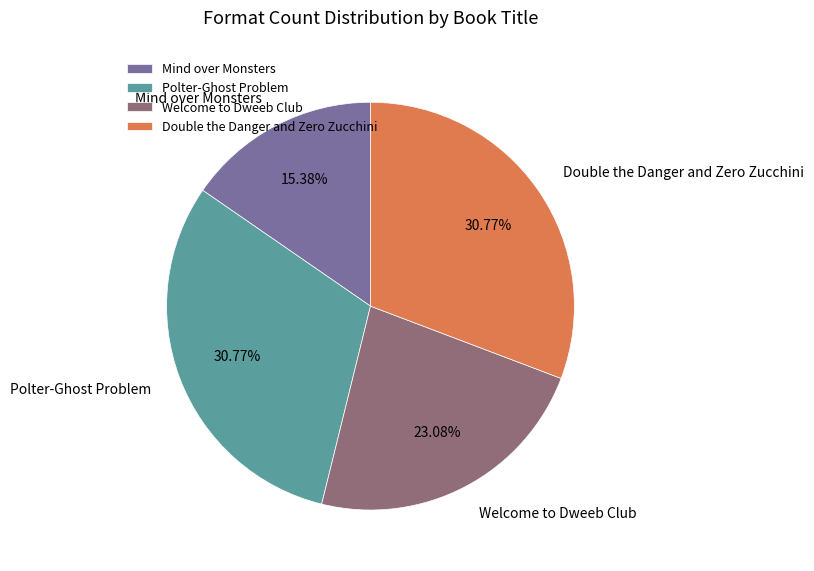

Is there a majority slice in this chart?

No